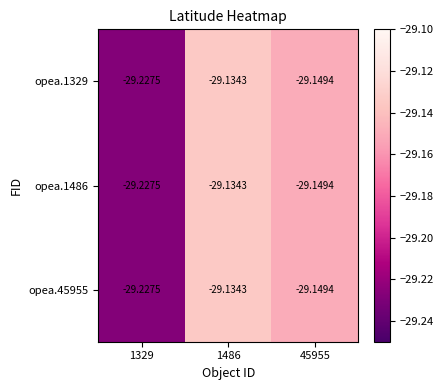

How many series are shown in this chart?

3